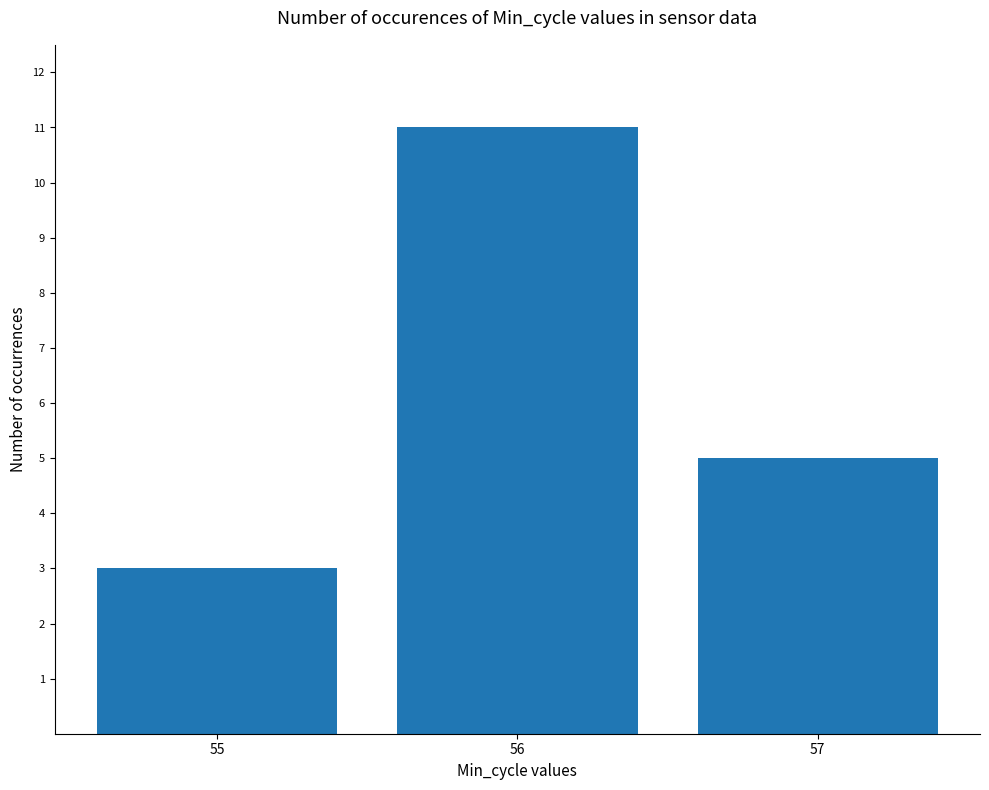

Reading left to right, list all the values displayed in this chart.

55=3	56=11	57=5